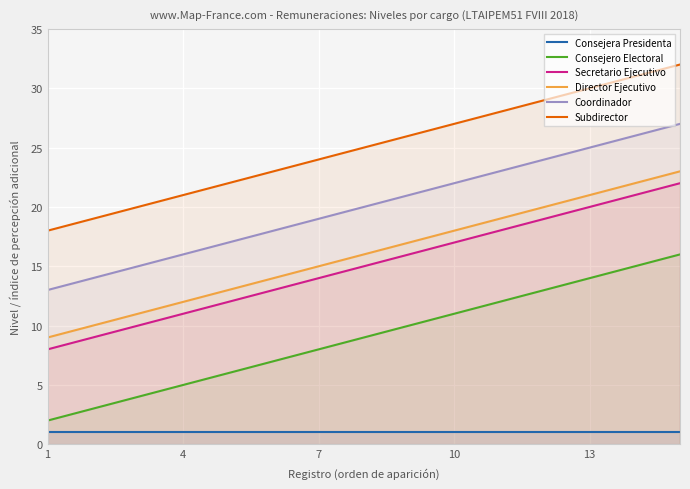

True or false: Coordinador and Consejero Electoral intersect in this chart.

False